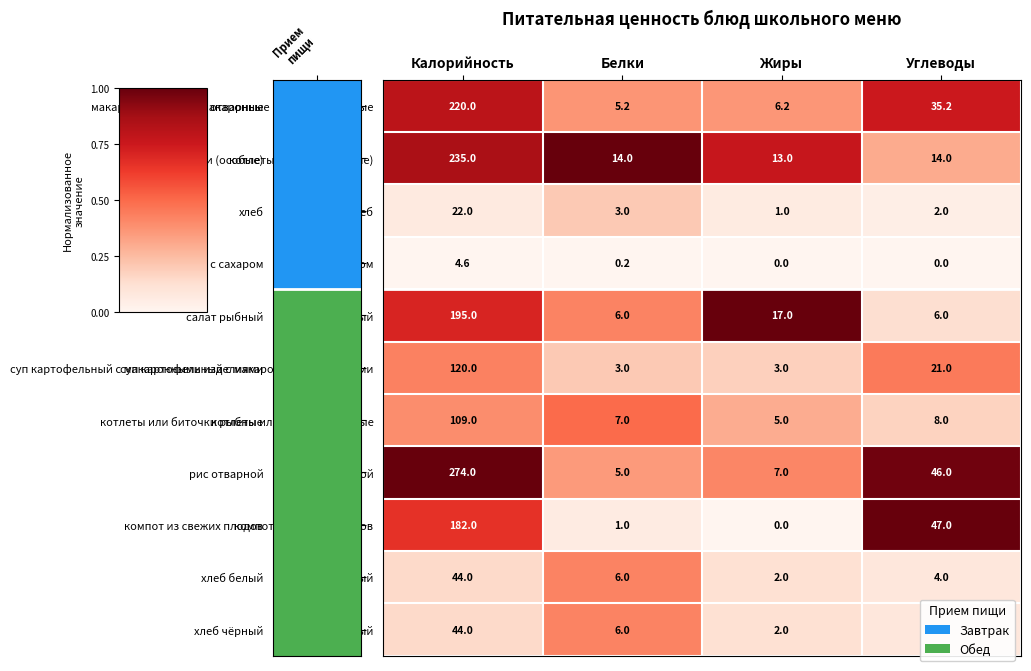

Count the number of categories in the chart.

4